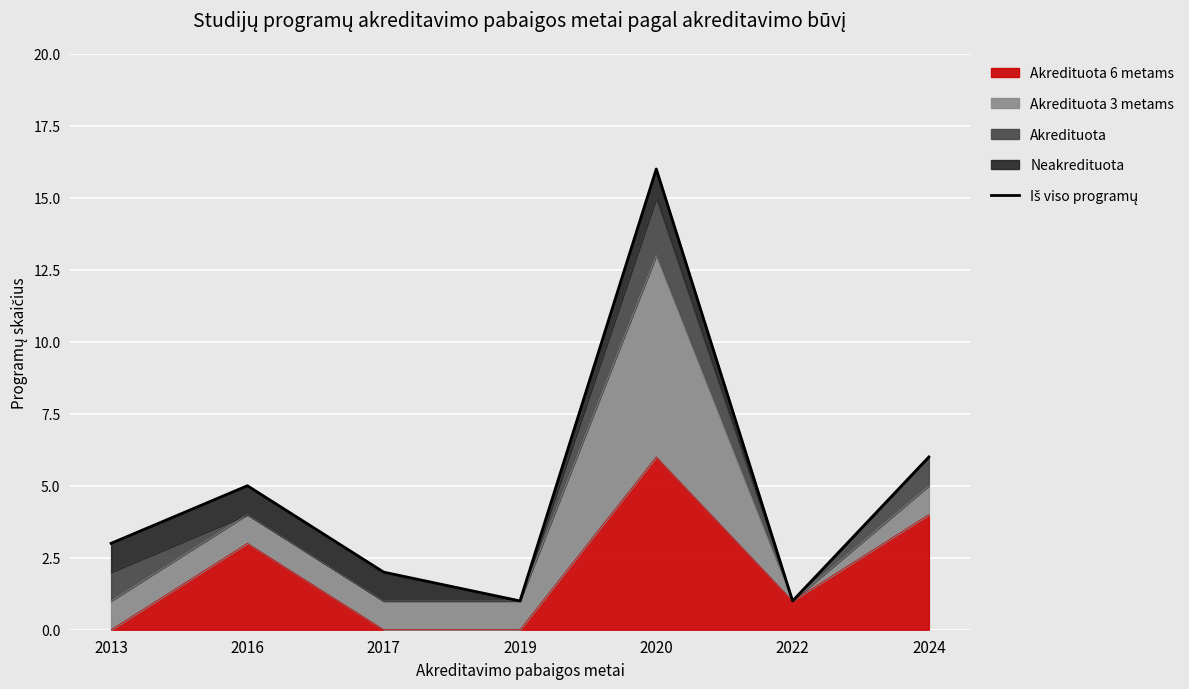

List the labels in order of value, largest first.

2020, 2024, 2016, 2013, 2017, 2019, 2022